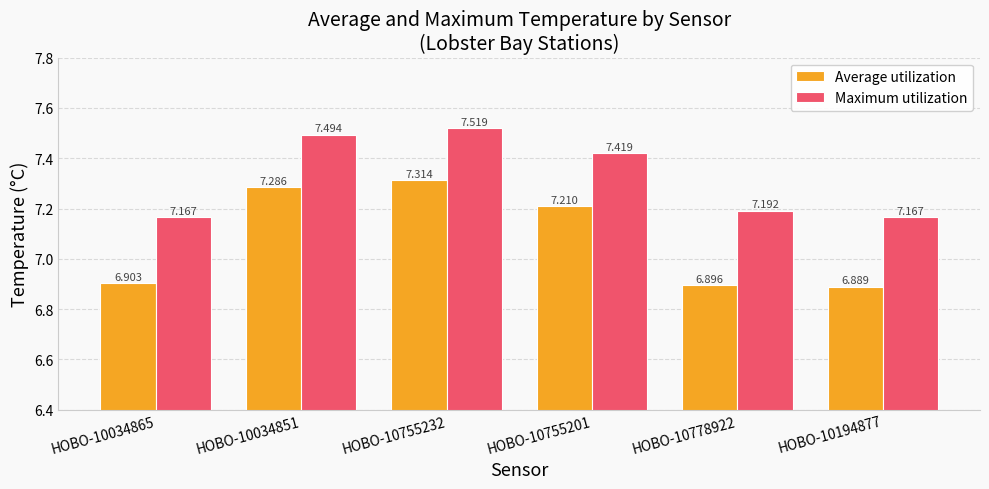

Which series has the widest spread of values?

Average utilization